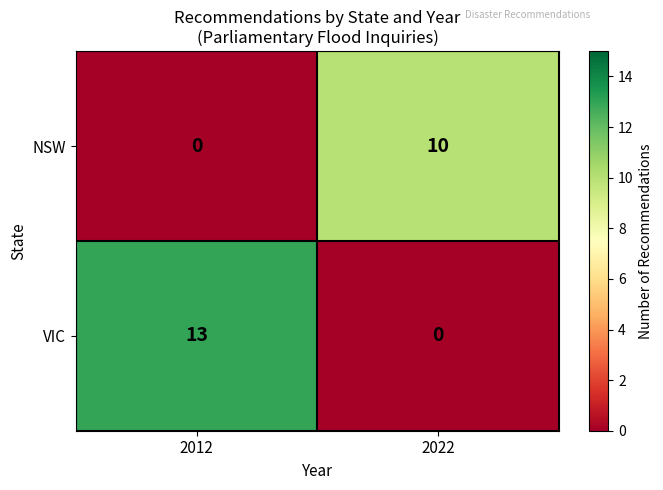

What is the spread (max minus min) of values at 2012?

13